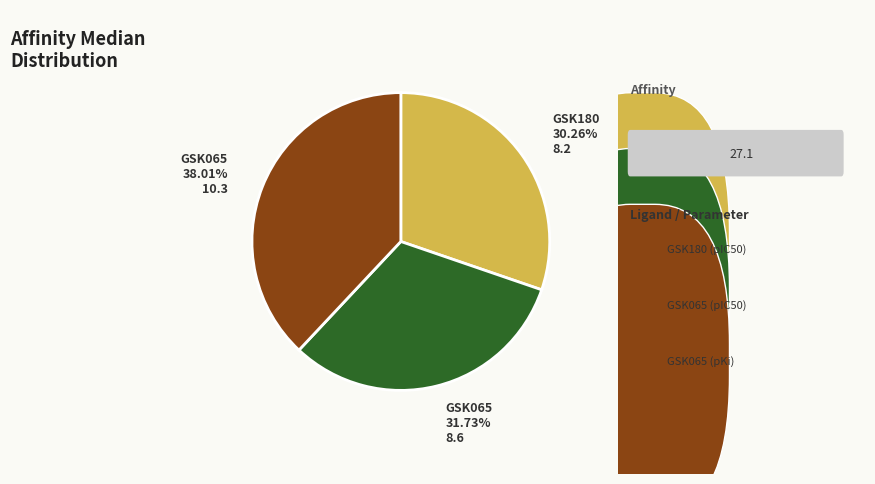

Is there a majority slice in this chart?

No